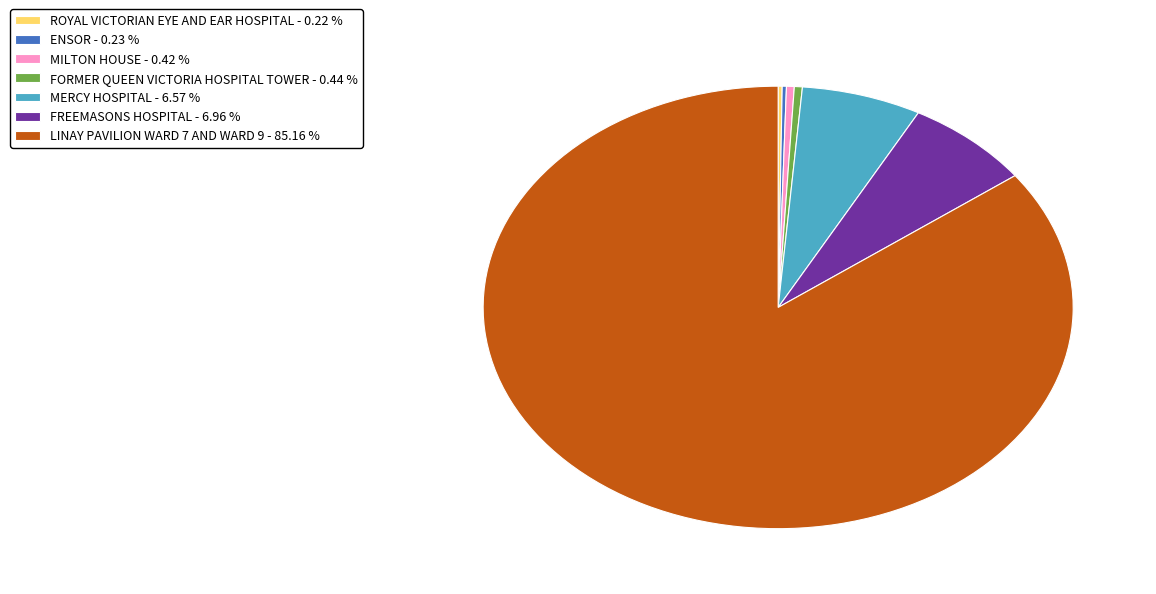

Is the sum of MILTON HOUSE - 0.42 % and FORMER QUEEN VICTORIA HOSPITAL TOWER - 0.44 % greater than half?

No